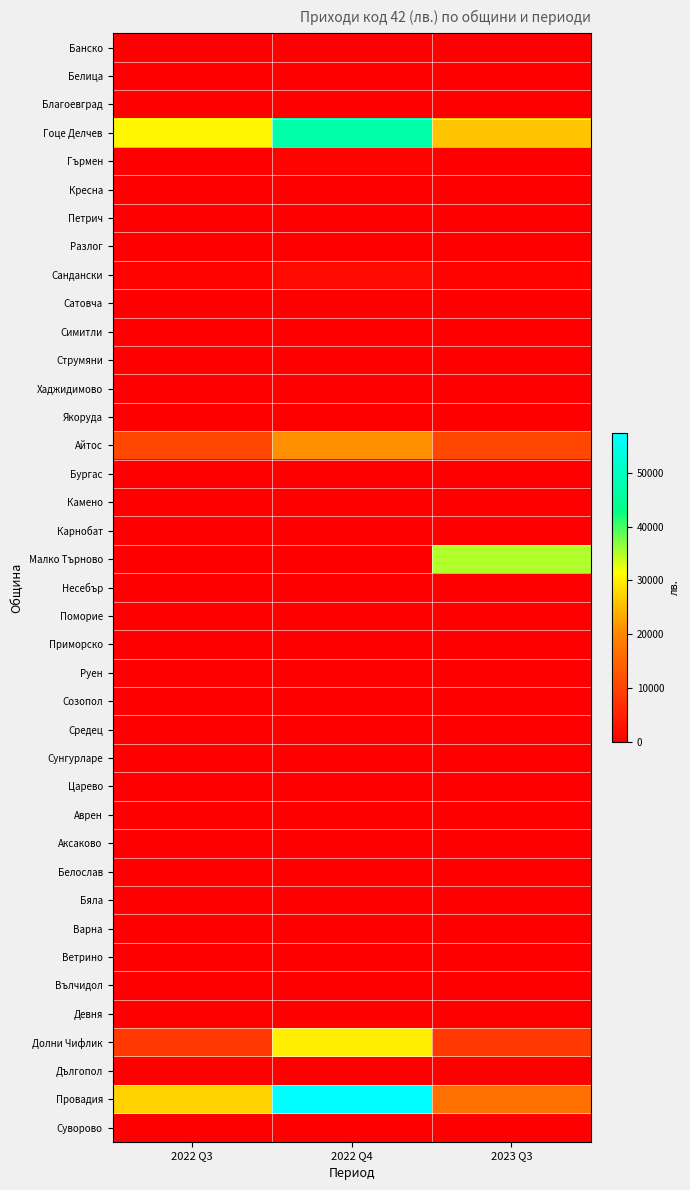

Reading left to right, list all the values displayed in this chart.

Банско: 2022 Q3=0	2022 Q4=0	2023 Q3=0
Белица: 2022 Q3=0	2022 Q4=0	2023 Q3=0
Благоевград: 2022 Q3=0	2022 Q4=0	2023 Q3=0
Гоце Делчев: 2022 Q3=30490	2022 Q4=46995	2023 Q3=26081
Гърмен: 2022 Q3=0	2022 Q4=576	2023 Q3=0
Кресна: 2022 Q3=0	2022 Q4=0	2023 Q3=0
Петрич: 2022 Q3=0	2022 Q4=0	2023 Q3=0
Разлог: 2022 Q3=0	2022 Q4=0	2023 Q3=0
Сандански: 2022 Q3=592	2022 Q4=1371	2023 Q3=616
Сатовча: 2022 Q3=0	2022 Q4=0	2023 Q3=0
Симитли: 2022 Q3=0	2022 Q4=0	2023 Q3=0
Струмяни: 2022 Q3=0	2022 Q4=0	2023 Q3=0
Хаджидимово: 2022 Q3=0	2022 Q4=0	2023 Q3=0
Якоруда: 2022 Q3=0	2022 Q4=0	2023 Q3=0
Айтос: 2022 Q3=10571	2022 Q4=20703	2023 Q3=10743
Бургас: 2022 Q3=-1	2022 Q4=-1	2023 Q3=3
Камено: 2022 Q3=0	2022 Q4=0	2023 Q3=0
Карнобат: 2022 Q3=0	2022 Q4=0	2023 Q3=0
Малко Търново: 2022 Q3=0	2022 Q4=0	2023 Q3=35035
Несебър: 2022 Q3=0	2022 Q4=0	2023 Q3=0
Поморие: 2022 Q3=0	2022 Q4=0	2023 Q3=0
Приморско: 2022 Q3=0	2022 Q4=0	2023 Q3=0
Руен: 2022 Q3=0	2022 Q4=0	2023 Q3=0
Созопол: 2022 Q3=0	2022 Q4=0	2023 Q3=0
Средец: 2022 Q3=0	2022 Q4=0	2023 Q3=0
Сунгурларе: 2022 Q3=0	2022 Q4=0	2023 Q3=0
Царево: 2022 Q3=0	2022 Q4=0	2023 Q3=0
Аврен: 2022 Q3=0	2022 Q4=0	2023 Q3=0
Аксаково: 2022 Q3=0	2022 Q4=0	2023 Q3=0
Белослав: 2022 Q3=0	2022 Q4=0	2023 Q3=0
Бяла: 2022 Q3=0	2022 Q4=0	2023 Q3=0
Варна: 2022 Q3=0	2022 Q4=0	2023 Q3=0
Ветрино: 2022 Q3=0	2022 Q4=0	2023 Q3=0
Вълчидол: 2022 Q3=0	2022 Q4=0	2023 Q3=0
Девня: 2022 Q3=0	2022 Q4=0	2023 Q3=0
Долни Чифлик: 2022 Q3=8547	2022 Q4=29907	2023 Q3=8683
Дългопол: 2022 Q3=0	2022 Q4=0	2023 Q3=0
Провадия: 2022 Q3=27168	2022 Q4=57370	2023 Q3=16605
Суворово: 2022 Q3=0	2022 Q4=0	2023 Q3=0